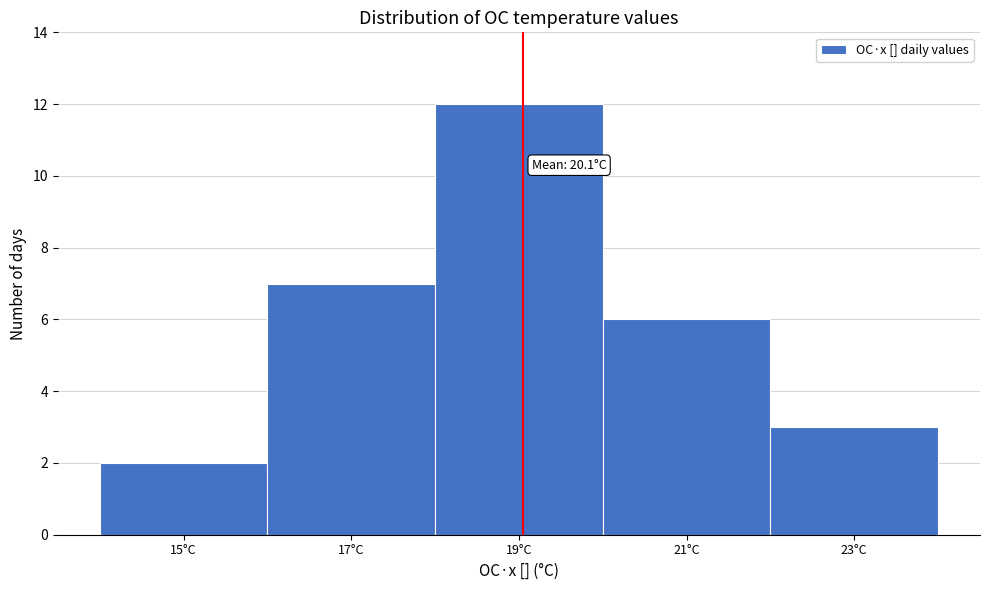

Reading left to right, extract all data points from this chart.

2	7	12	6	3